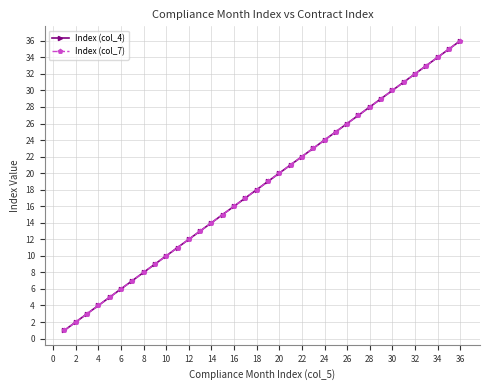

True or false: Index (col_7) and Index (col_4) cross at least once.

False